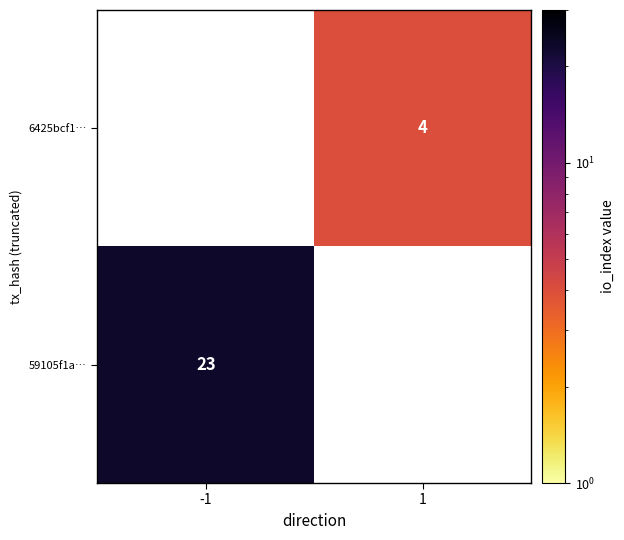

The 59105f1a… series shows 23 at -1. True or false?

True